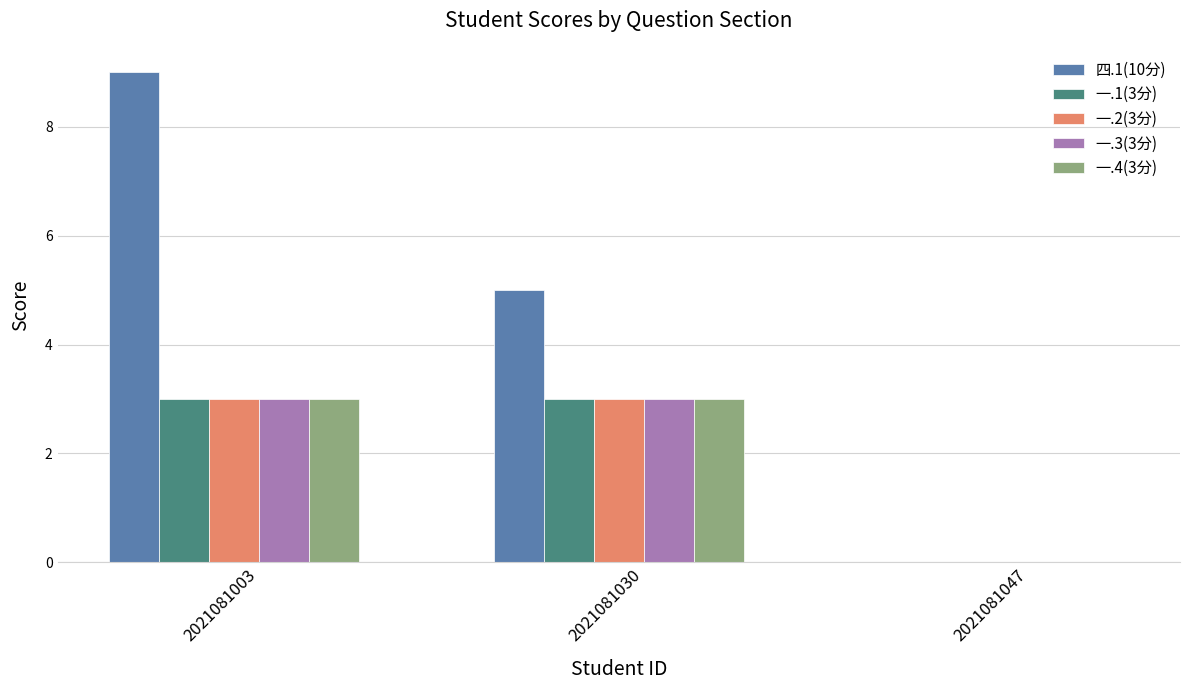

How many distinct data groups are displayed?

5